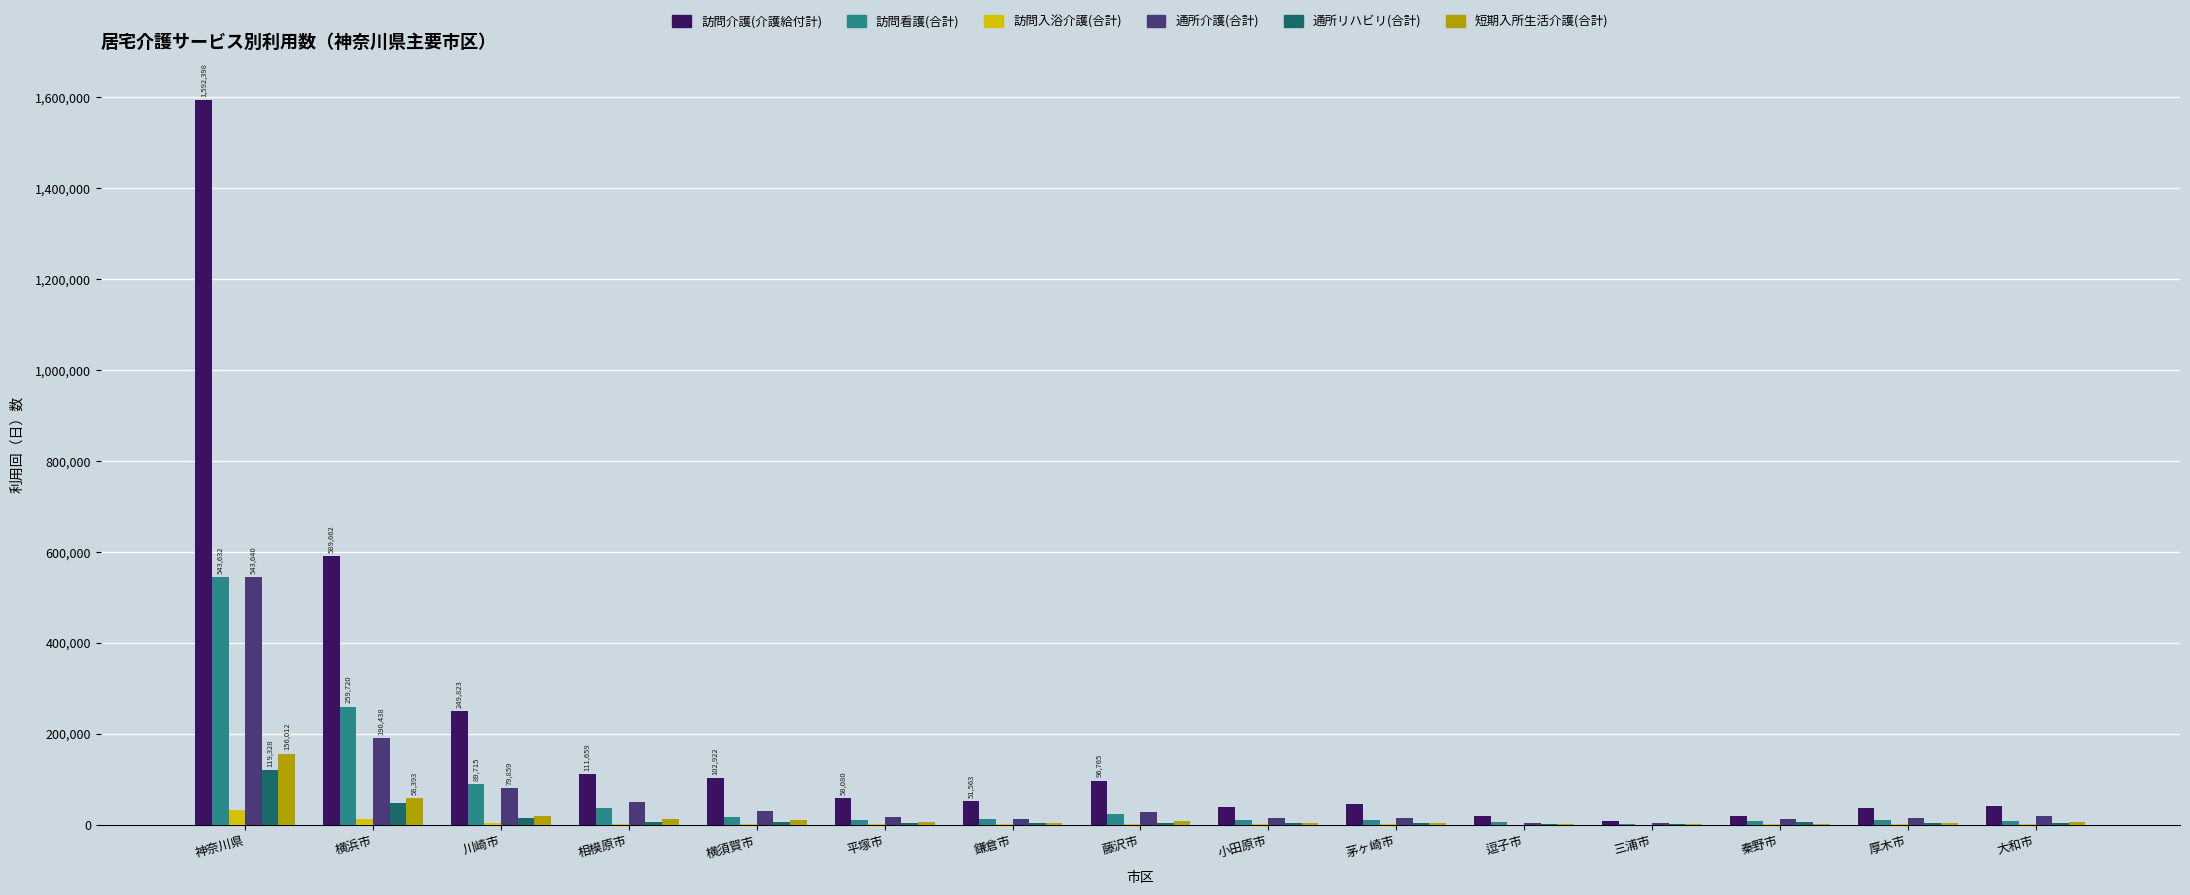

Which series has the largest total across all categories?

訪問介護(介護給付計)